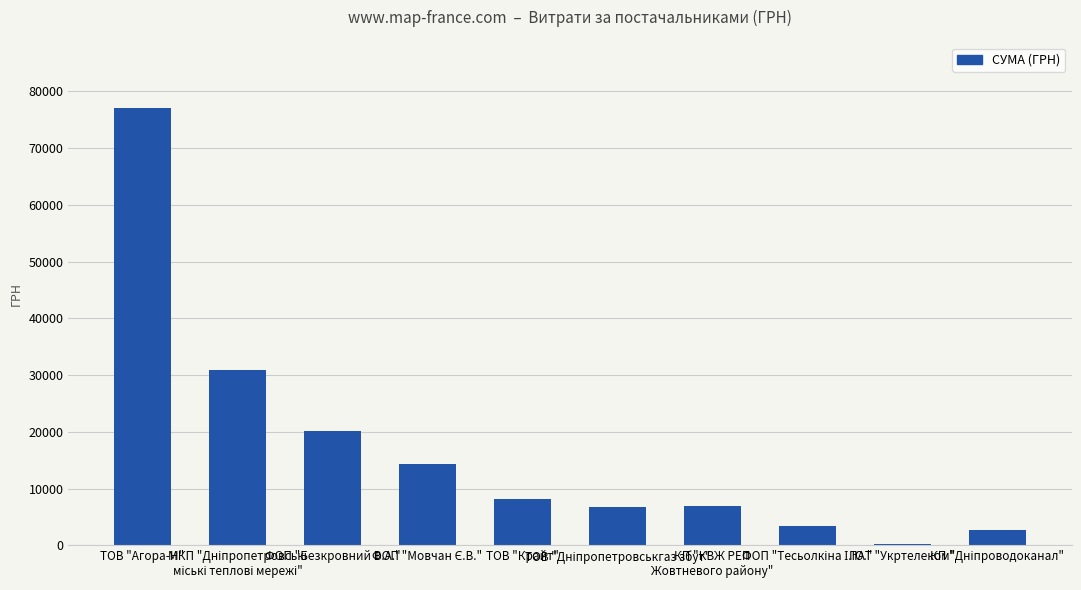

Rank the categories by value from lowest to highest.

ПАТ "Укртелеком", КП "Дніпроводоканал", ФОП "Тесьолкіна І.Ю.", ТОВ "Дніпропетровськгаз збут", КП "КВЖ РЕП
Жовтневого району", ТОВ "Крайт", ФОП "Мовчан Є.В.", ФОП "Безкровний В.А.", МКП "Дніпропетровські
міські теплові мережі", ТОВ "Агора-Н"